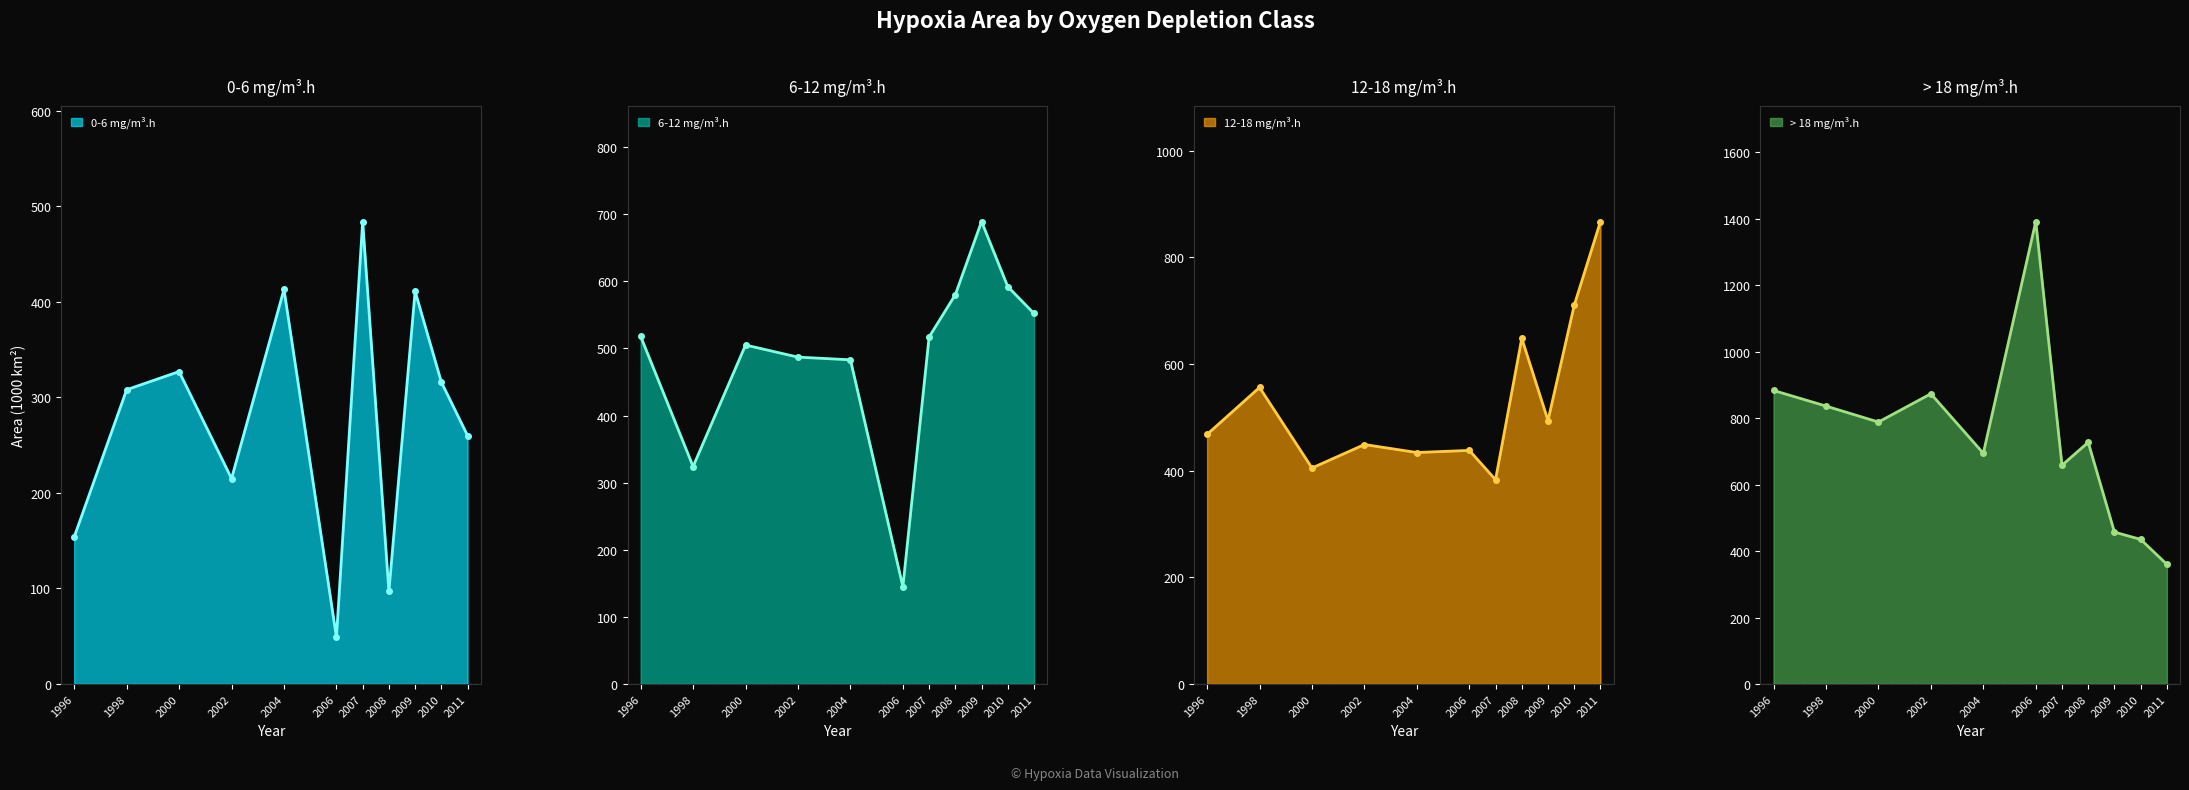

Which category has the highest value in the > 18 mg/m³.h series?

2006